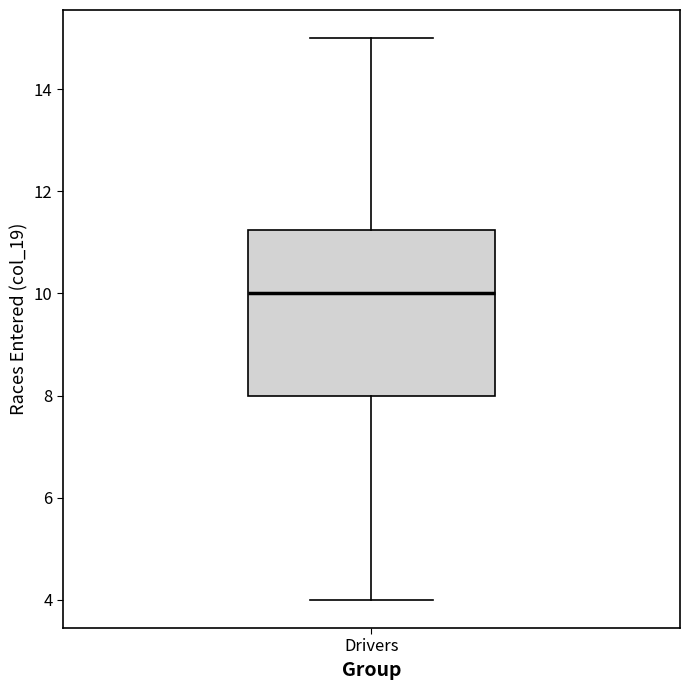

Read this box plot against the y-axis: the position of the median line, the range covered by the box, and the ends of both whiskers. The values are not printed on the chart, so give them approximately, as read against the axis.

median 10.0, box 8.0 to 11.2, whiskers 4.0 to 15.0